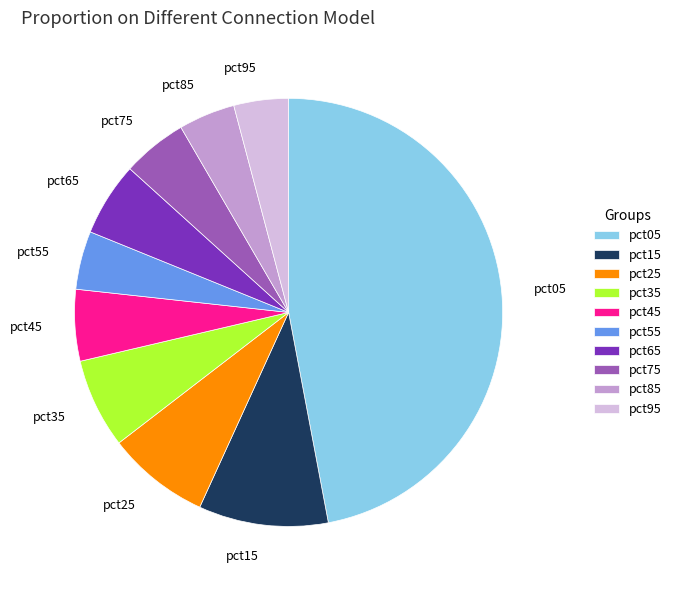

Does pct65 represent more than half of the total?

No